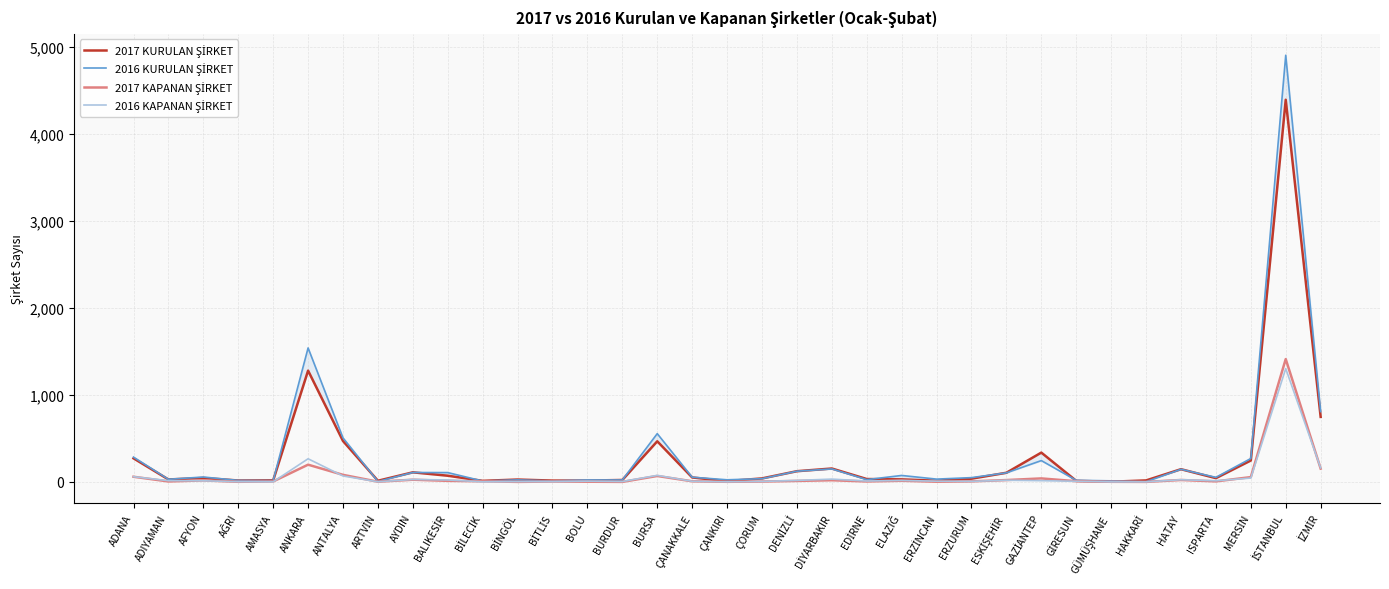

The 2017 KURULAN ŞİRKET series shows 59 at ERZURUM. True or false?

False